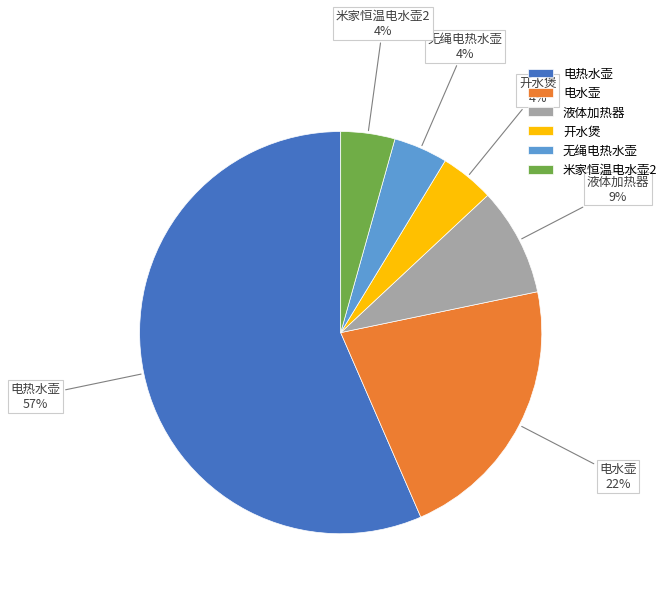

True or false: 米家恒温电水壶2 accounts for 4% of the total.

True